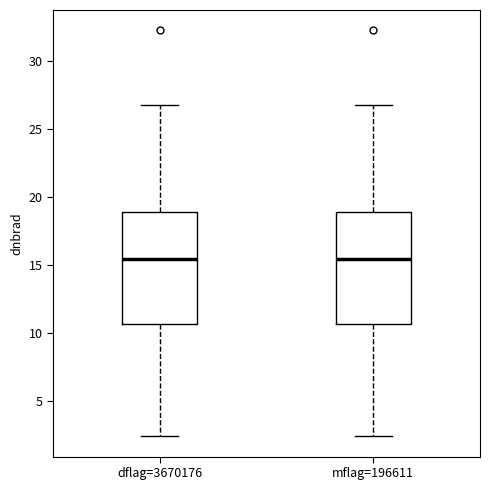

Reading left to right, read every box against the y-axis: the position of its median line, the range the box covers, and the ends of its whiskers. The values are not printed on the chart, so give them approximately, as read against the axis.

dflag=3670176: median 15.5, box 10.5 to 19.0, whiskers 2.5 to 27.0
mflag=196611: median 15.5, box 10.5 to 19.0, whiskers 2.5 to 27.0